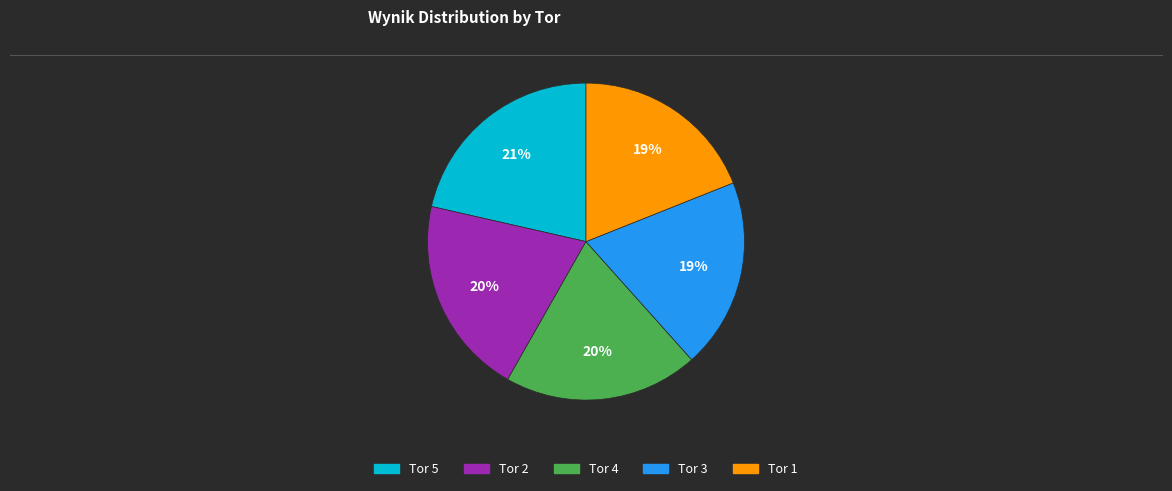

How many slices are in this pie chart?

5